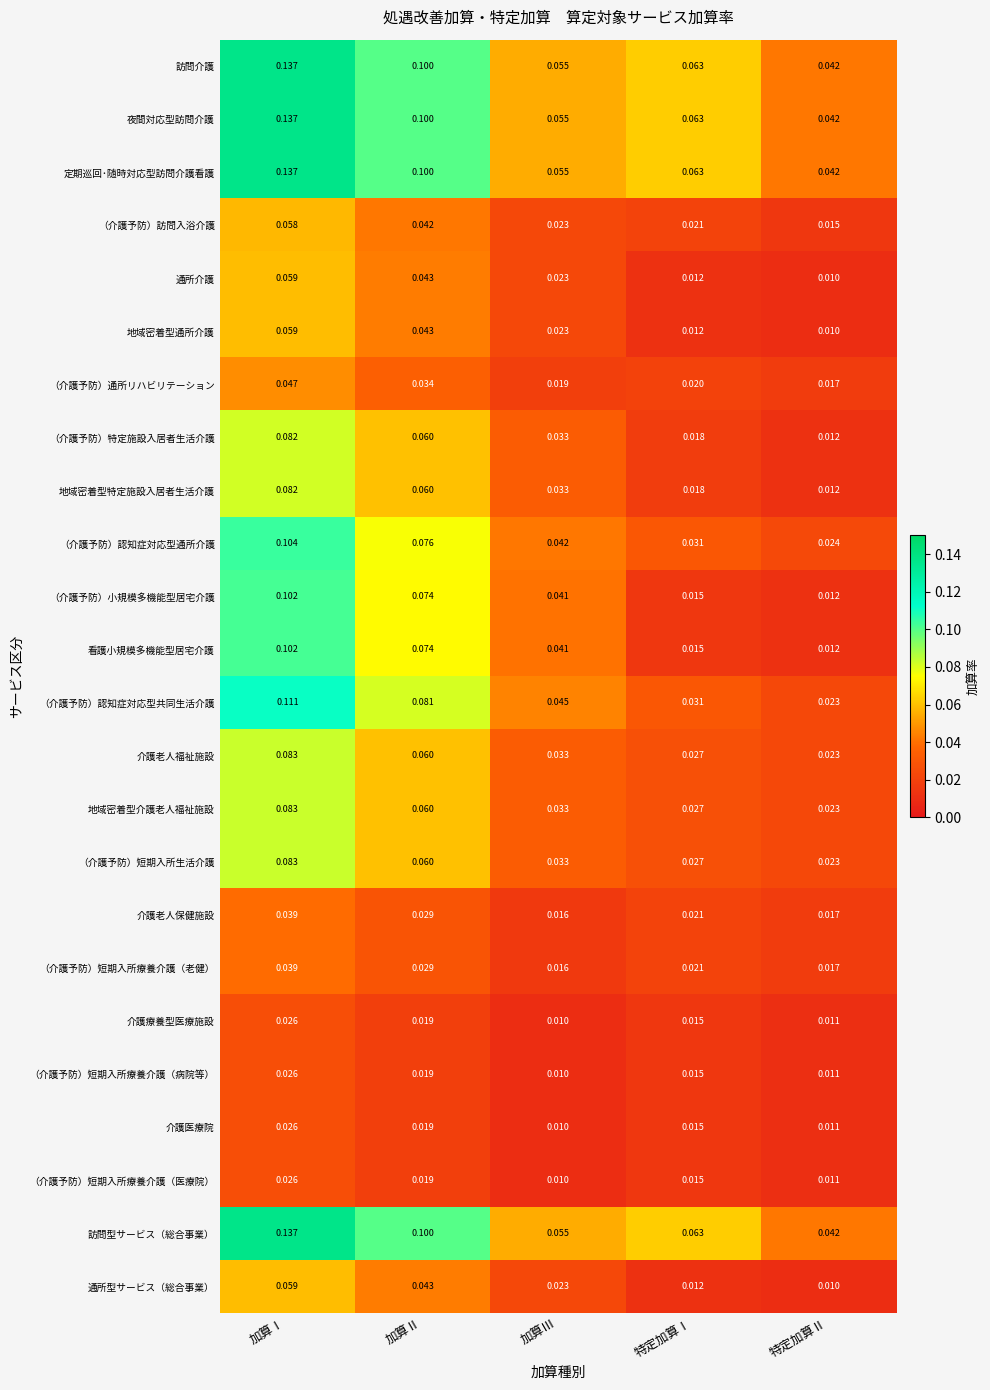

At which category is the sum across all series the highest?

加算Ⅰ